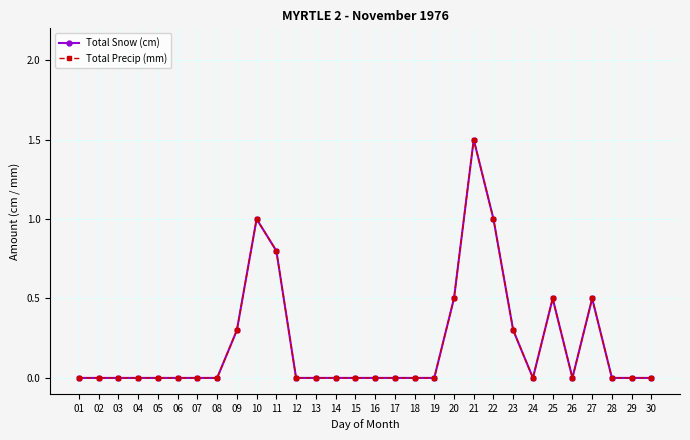

Reading left to right, what are all the values shown in this chart?

Total Snow (cm): 01=0.0	02=0.0	03=0.0	04=0.0	05=0.0	06=0.0	07=0.0	08=0.0	09=0.3	10=1.0	11=0.8	12=0.0	13=0.0	14=0.0	15=0.0	16=0.0	17=0.0	18=0.0	19=0.0	20=0.5	21=1.5	22=1.0	23=0.3	24=0.0	25=0.5	26=0.0	27=0.5	28=0.0	29=0.0	30=0.0
Total Precip (mm): 01=0.0	02=0.0	03=0.0	04=0.0	05=0.0	06=0.0	07=0.0	08=0.0	09=0.3	10=1.0	11=0.8	12=0.0	13=0.0	14=0.0	15=0.0	16=0.0	17=0.0	18=0.0	19=0.0	20=0.5	21=1.5	22=1.0	23=0.3	24=0.0	25=0.5	26=0.0	27=0.5	28=0.0	29=0.0	30=0.0